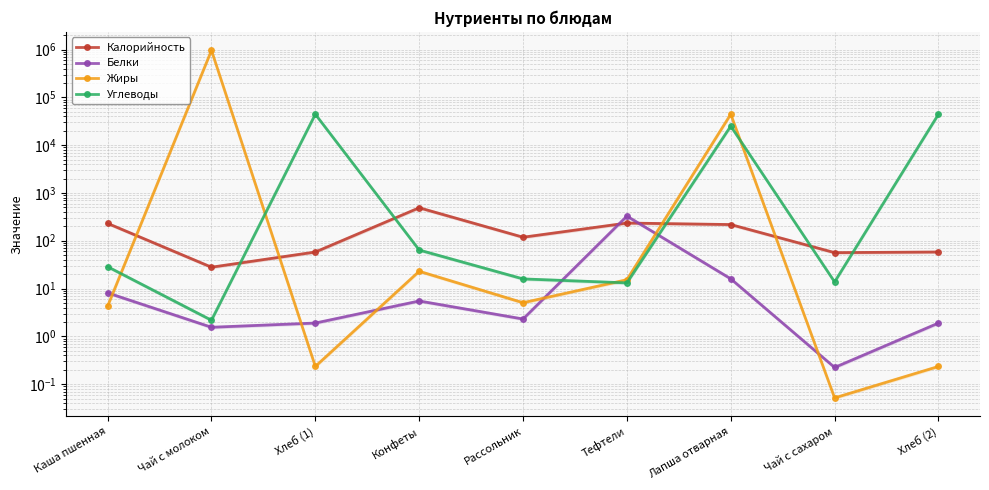

How many lines are shown in the chart?

4